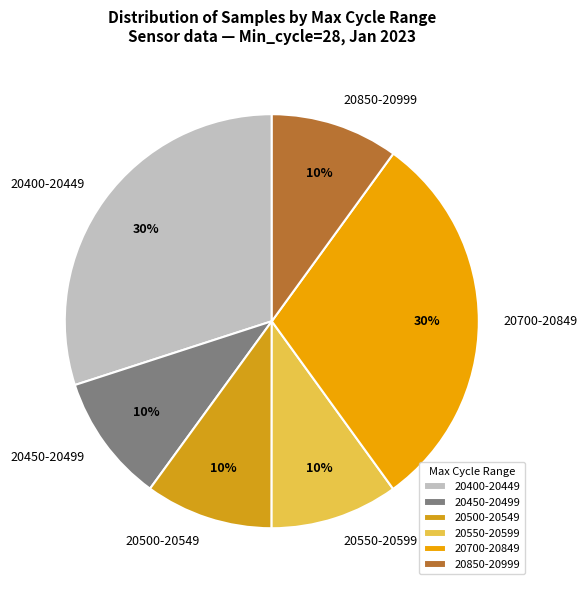

True or false: 20450-20499 accounts for 17% of the total.

False